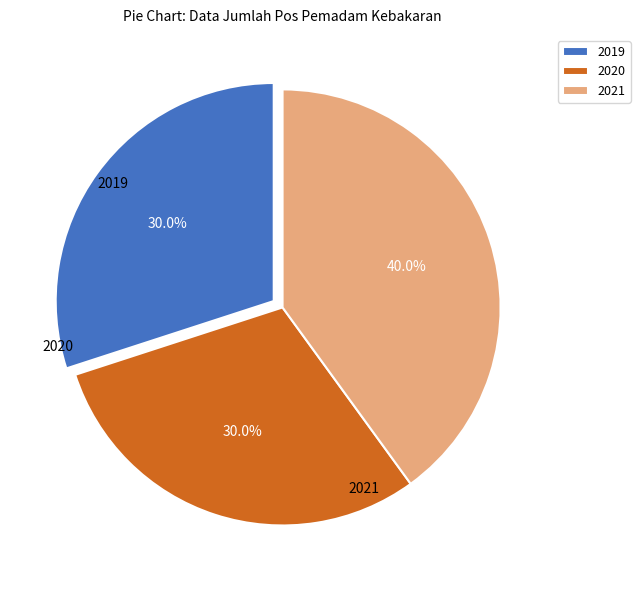

Combined, do 2020 and 2019 account for over 50%?

Yes